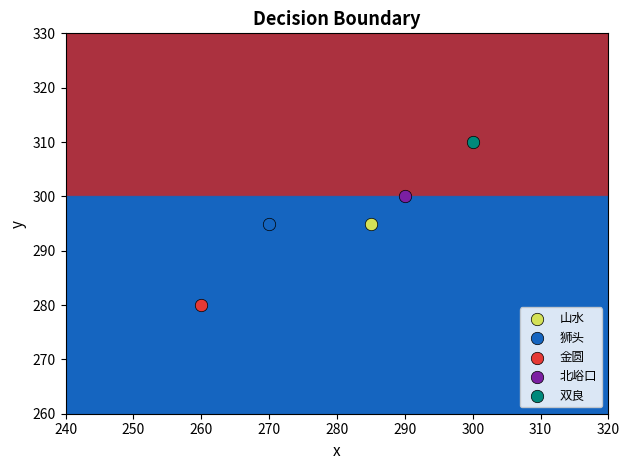

Which series reaches the maximum Y coordinate?

双良